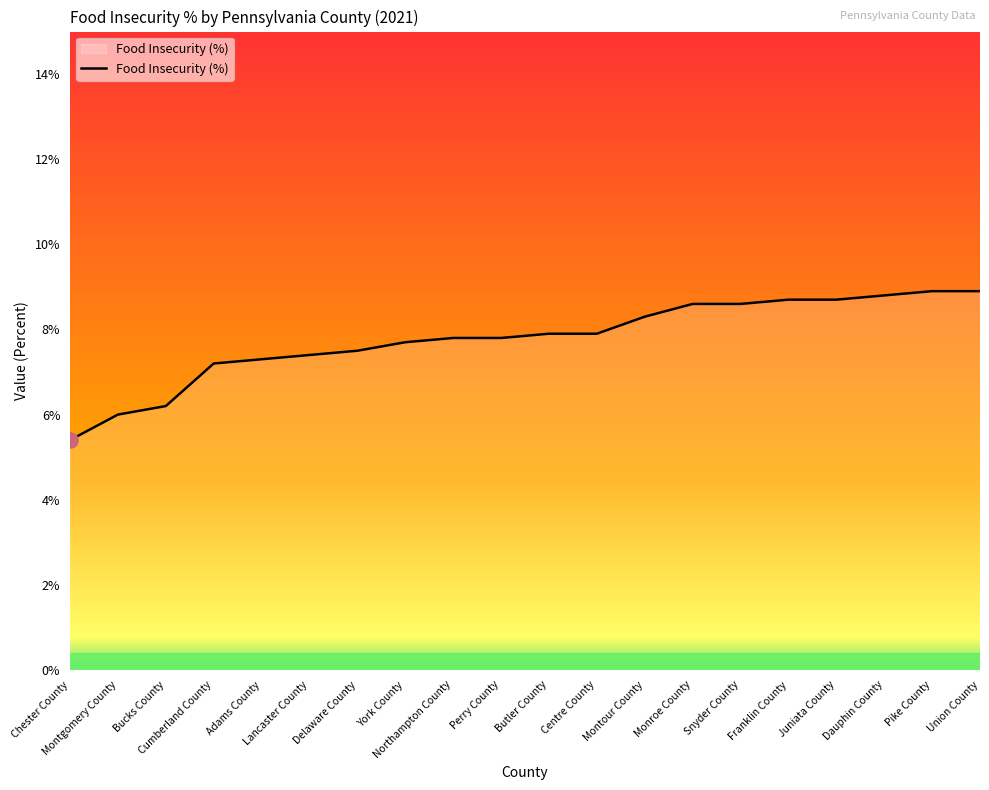

Between York County and Dauphin County, which is larger?

Dauphin County